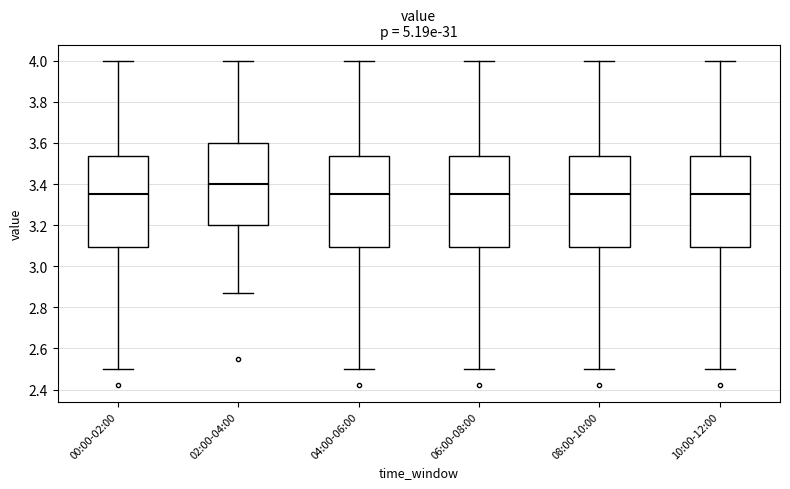

Reading left to right, transcribe this box plot: for each box, give where its median line is, the range the box spans, and where its two whiskers end, as read against the y-axis. The values are not printed on the chart, so give them approximately, as read against the axis.

00:00-02:00: median 3.36, box 3.10 to 3.54, whiskers 2.50 to 4.00
02:00-04:00: median 3.40, box 3.20 to 3.60, whiskers 2.88 to 4.00
04:00-06:00: median 3.36, box 3.10 to 3.54, whiskers 2.50 to 4.00
06:00-08:00: median 3.36, box 3.10 to 3.54, whiskers 2.50 to 4.00
08:00-10:00: median 3.36, box 3.10 to 3.54, whiskers 2.50 to 4.00
10:00-12:00: median 3.36, box 3.10 to 3.54, whiskers 2.50 to 4.00